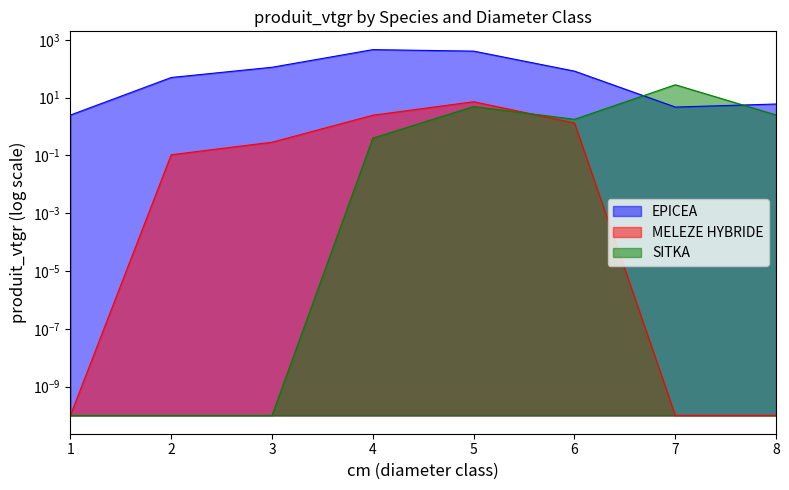

Between which two adjacent categories do MELEZE HYBRIDE and SITKA first intersect?

5 and 6